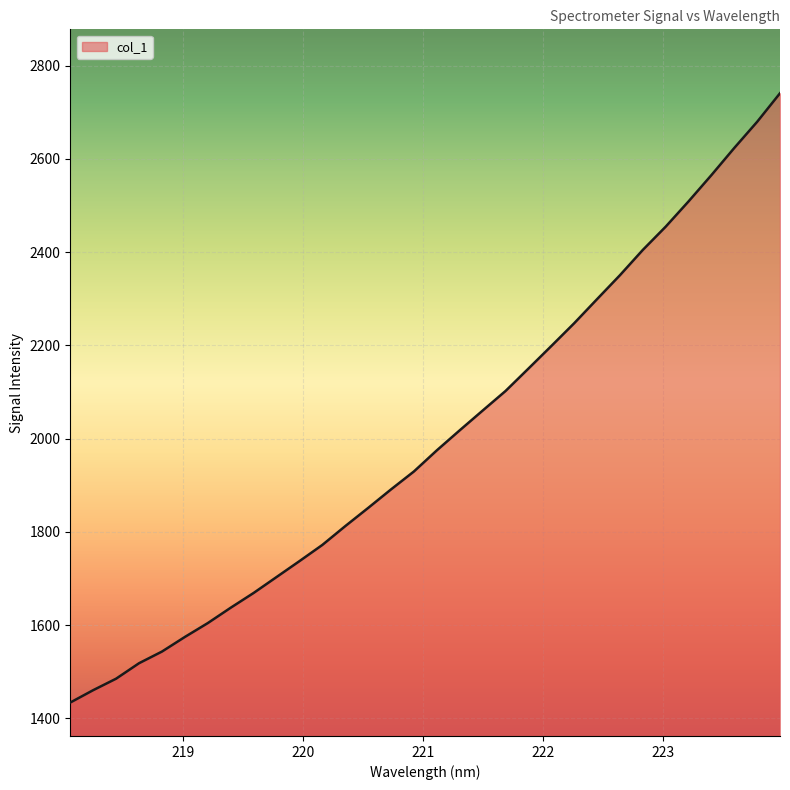

What is the difference between the maximum and minimum values?

1306.8